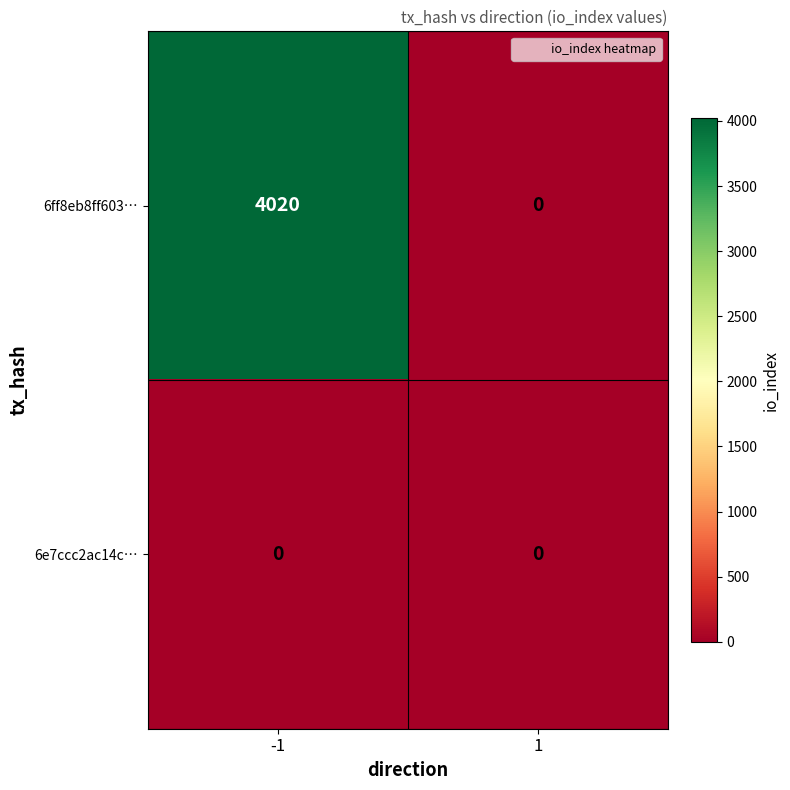

True or false: 6ff8eb8ff603… has a value of 4020 at -1.

True